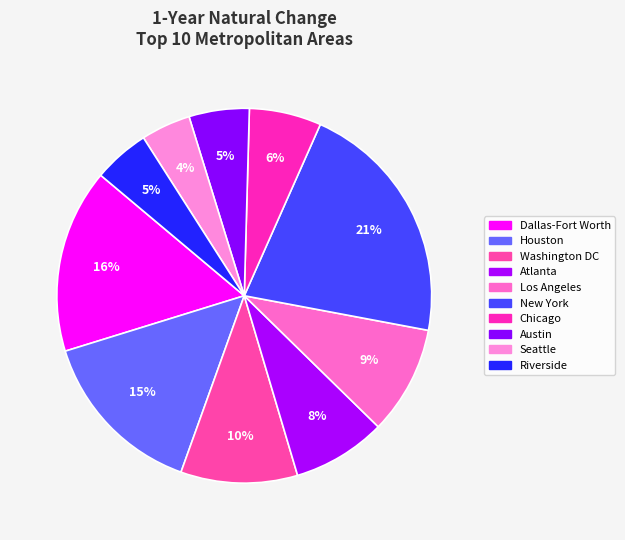

Count the number of slices in the pie.

10